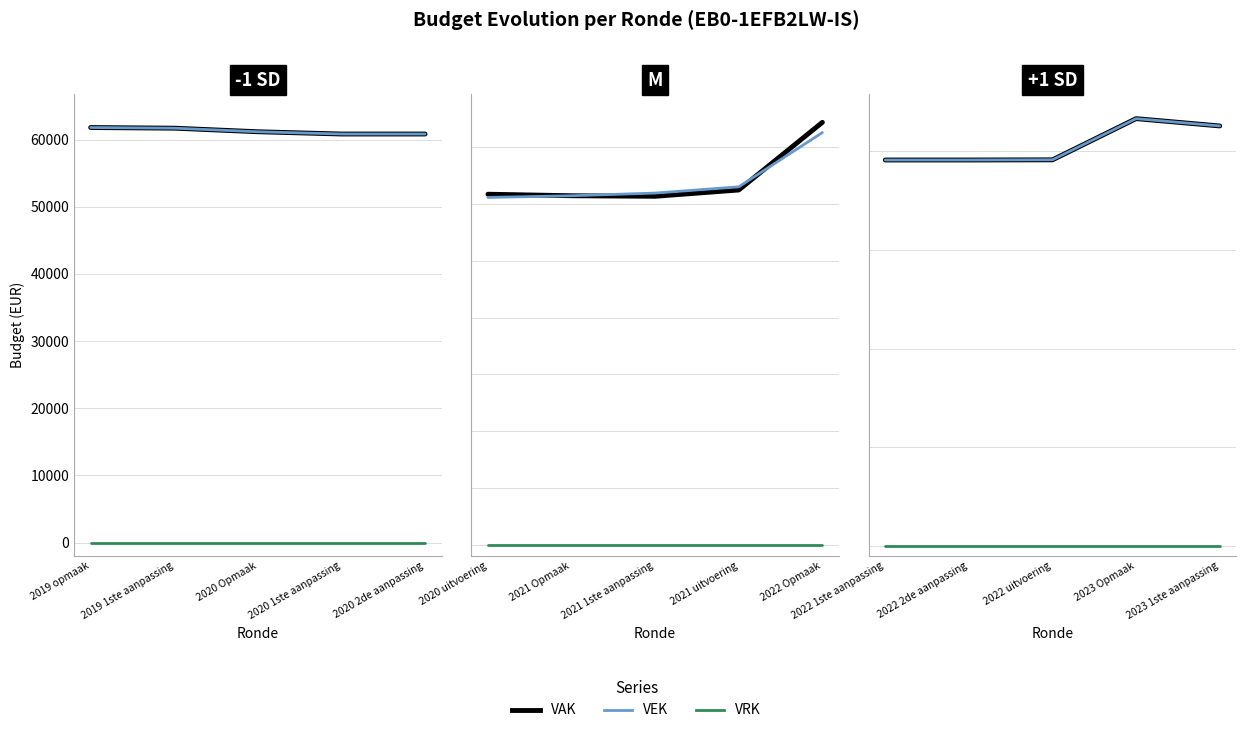

The VRK series shows 0 at 2023 Opmaak. True or false?

True